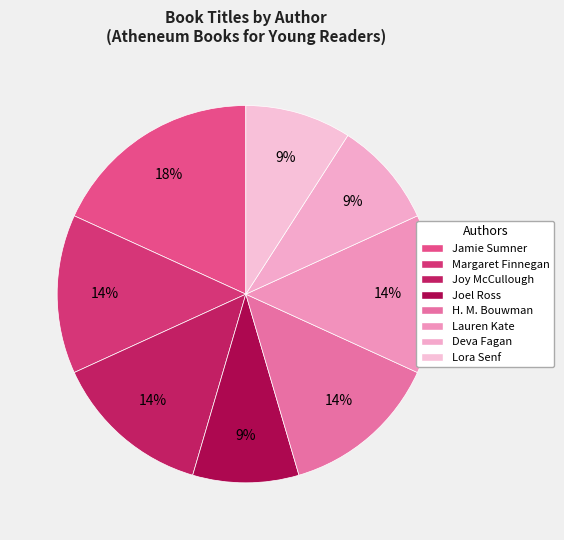

Which has a higher value, Margaret Finnegan or H. M. Bouwman?

Margaret Finnegan